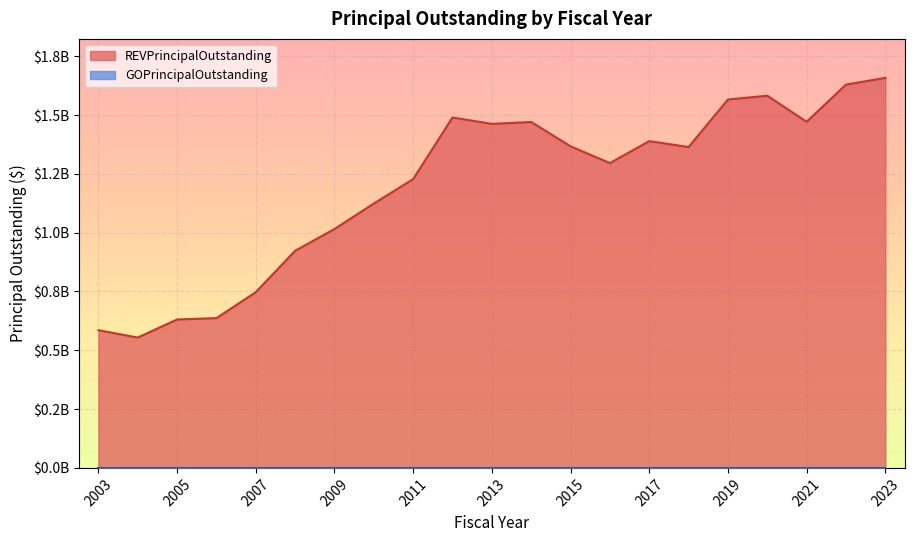

What is the sum of all values?

25192677487.5